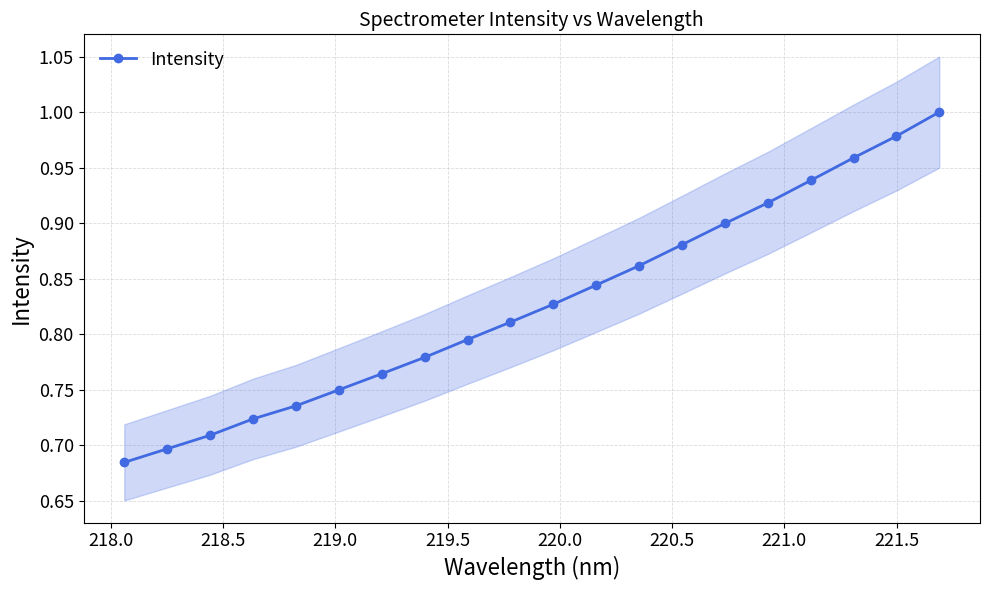

True or false: Intensity has more than 1 points higher than both neighbors.

False